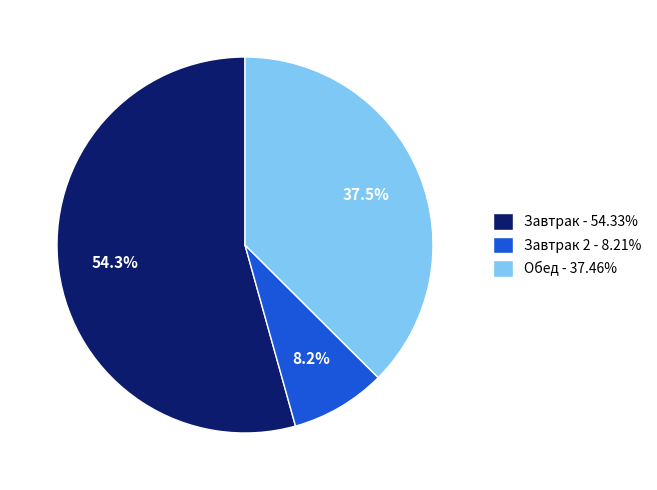

Does Завтрак - 54.33% represent more than half of the total?

Yes